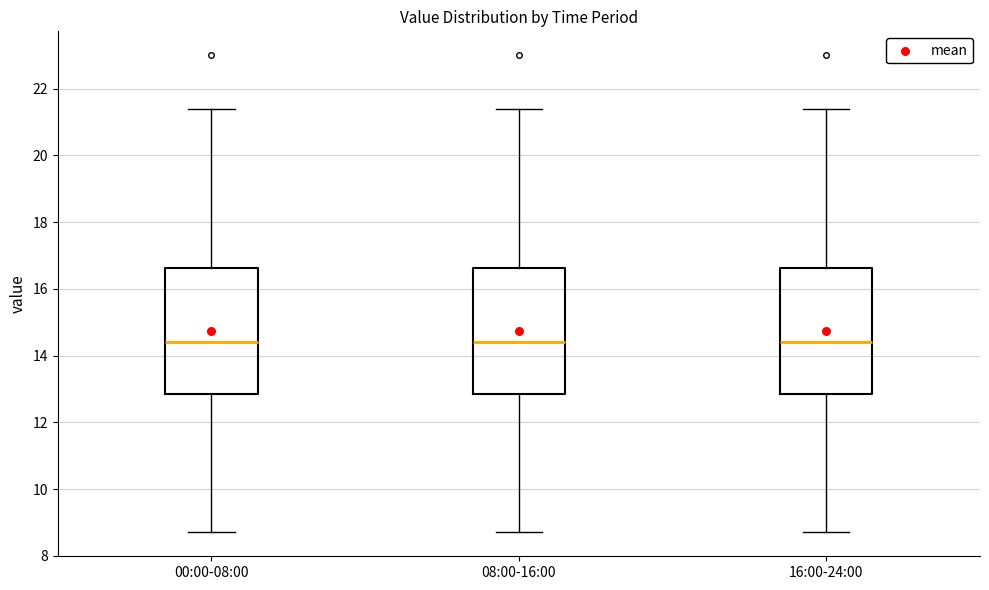

Reading left to right, transcribe this box plot: for each box, give where its median line is, the range the box spans, and where its two whiskers end, as read against the y-axis. The values are not printed on the chart, so give them approximately, as read against the axis.

00:00-08:00: median 14.4, box 12.8 to 16.6, whiskers 8.8 to 21.4
08:00-16:00: median 14.4, box 12.8 to 16.6, whiskers 8.8 to 21.4
16:00-24:00: median 14.4, box 12.8 to 16.6, whiskers 8.8 to 21.4